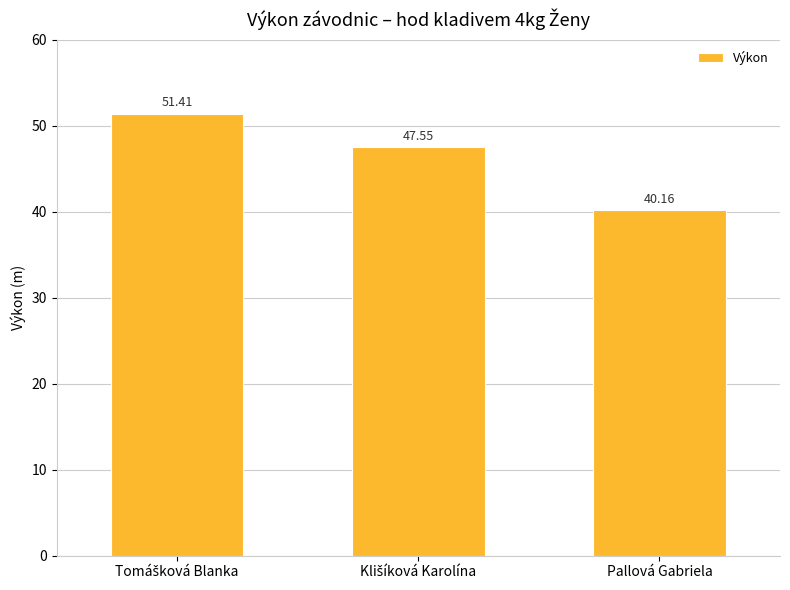

How many values are below 47?

1